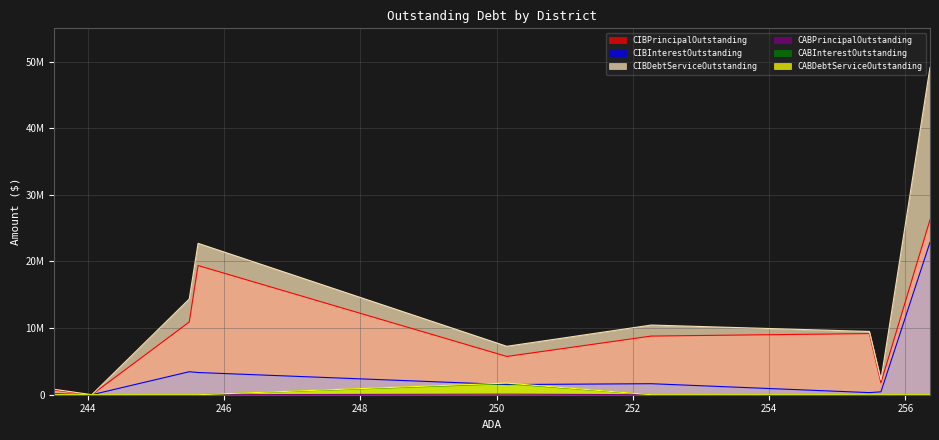

The value of CABInterestOutstanding at McMullen County ISD is 579997.0. True or false?

False